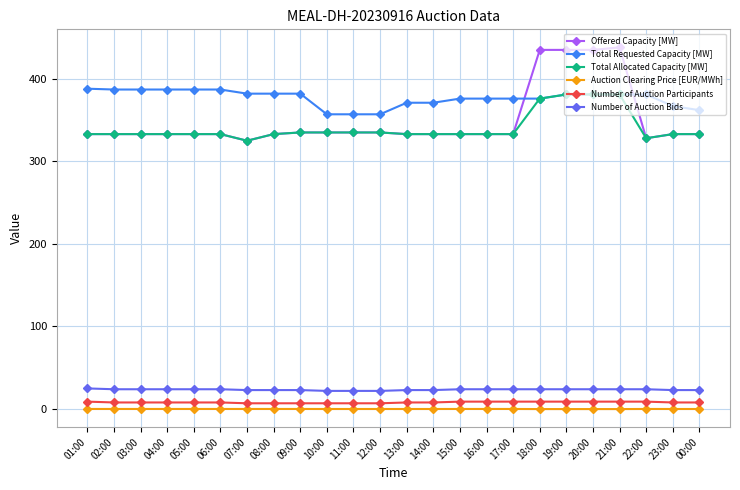

At how many categories does at least one series exceed 200?

24